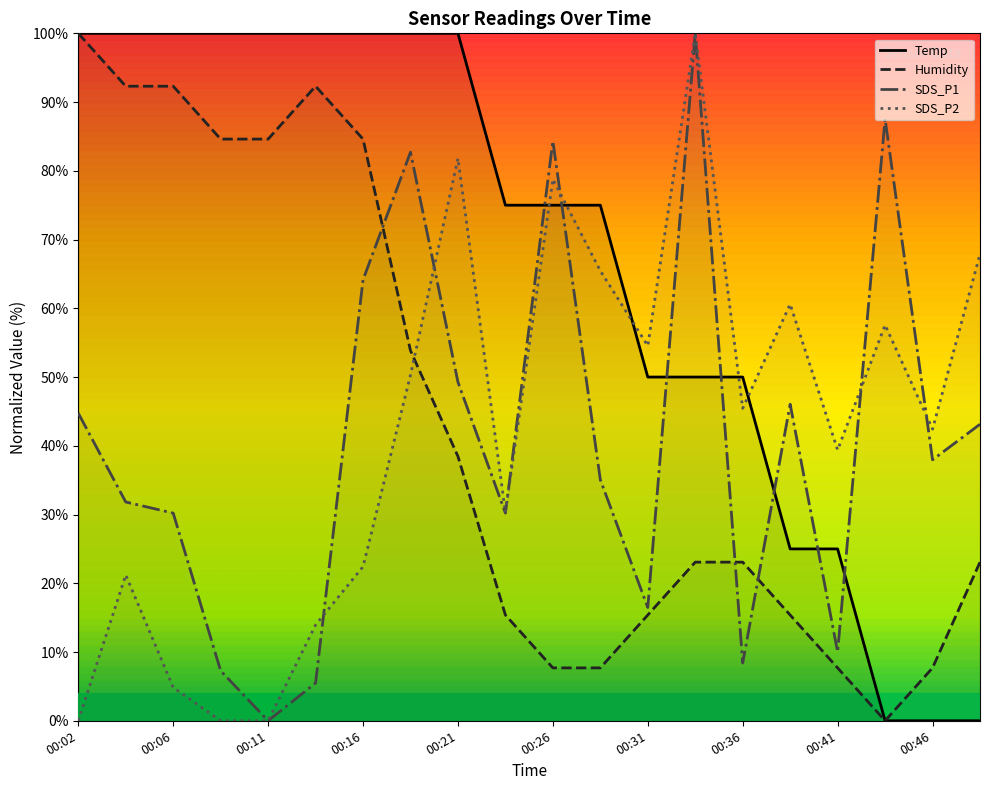

What is the average value of the SDS_P1 series?

40.7